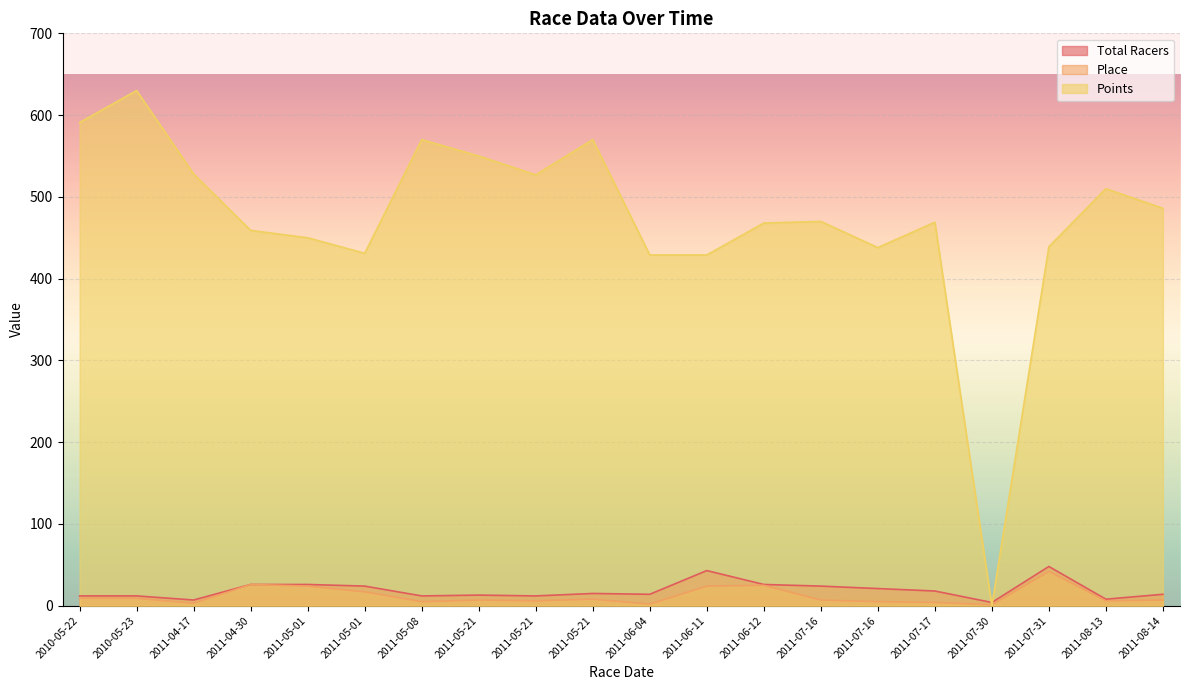

True or false: Total Racers and Place cross at least once.

False